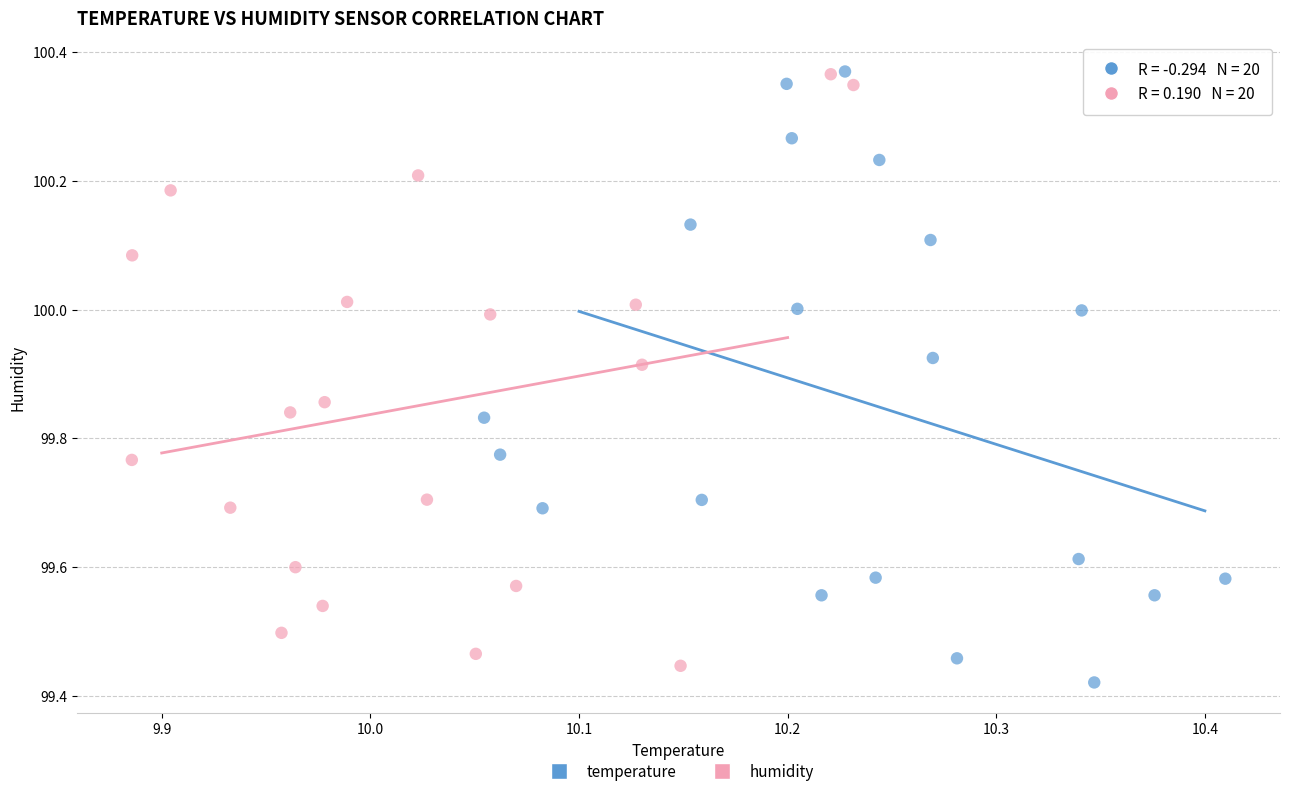

What are all the series names shown in the legend?

temperature, humidity